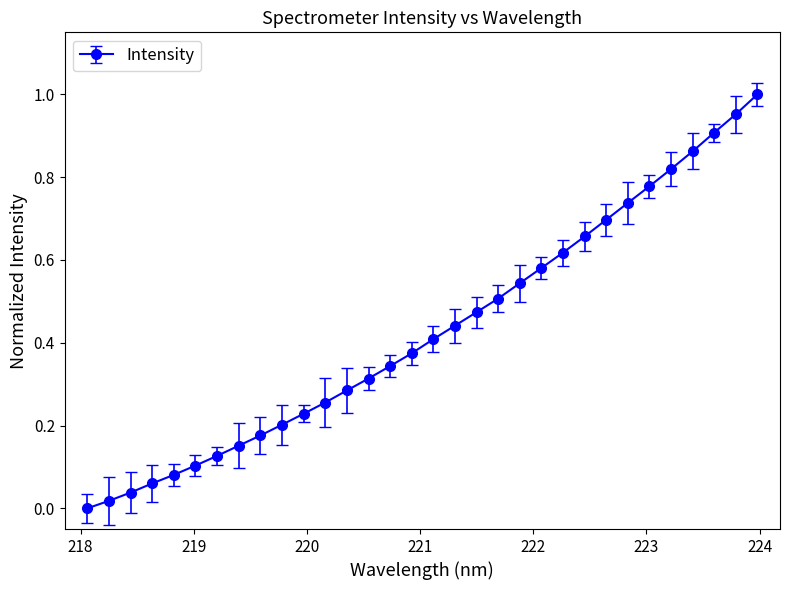

How many lines are shown in the chart?

1